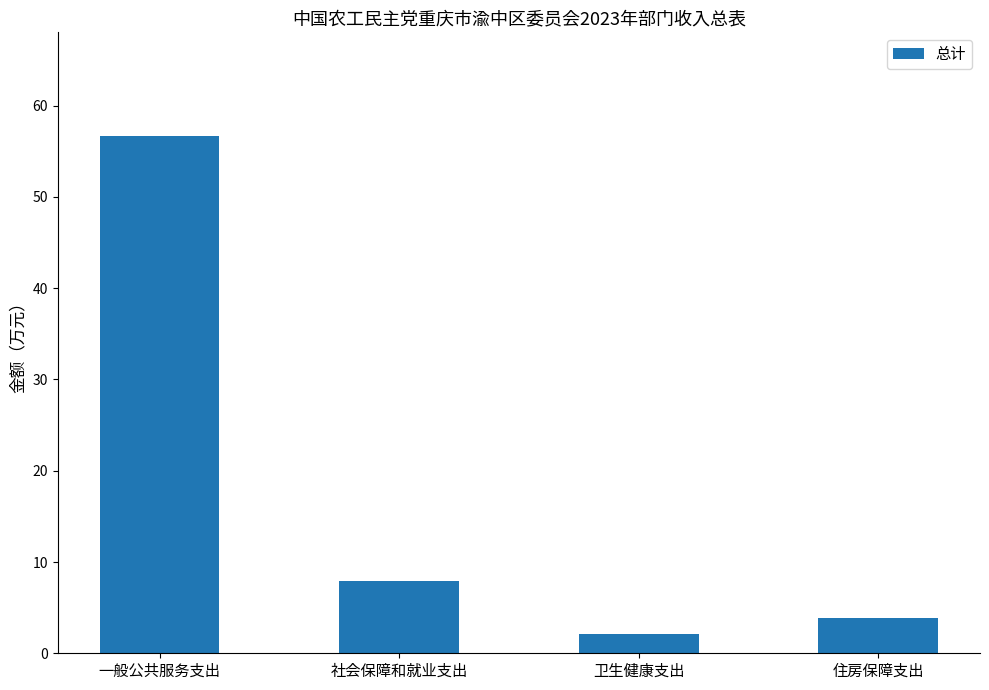

What is the value of the 4th bar from the left?

3.9